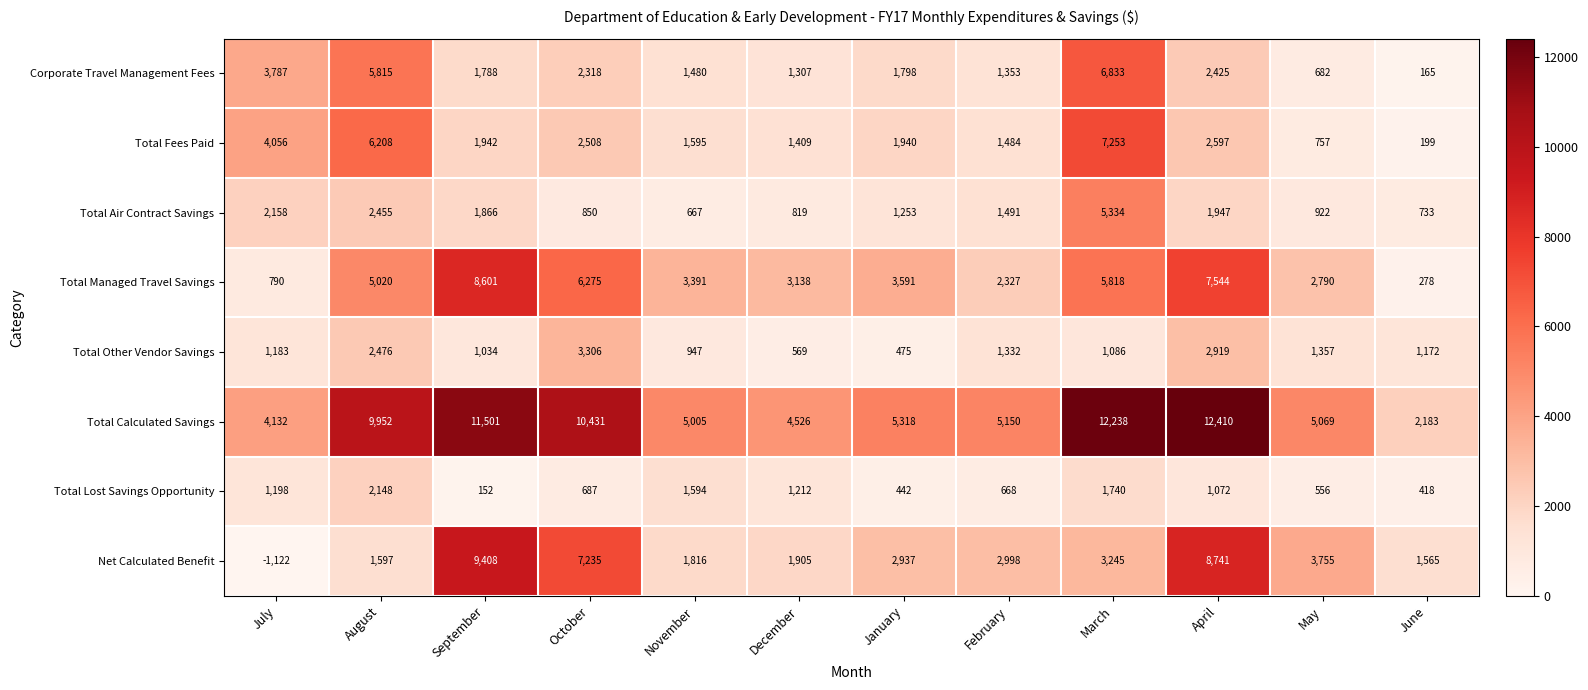

Rank the series by their maximum value, from lowest to highest.

Total Lost Savings Opportunity, Total Other Vendor Savings, Total Air Contract Savings, Corporate Travel Management Fees, Total Fees Paid, Total Managed Travel Savings, Net Calculated Benefit, Total Calculated Savings